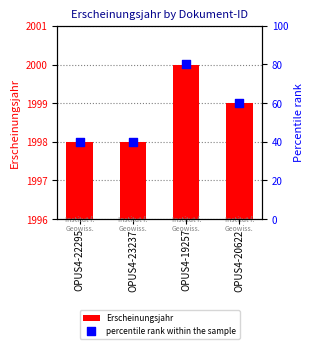

Which series contains the lowest Y value?

percentile rank within the sample